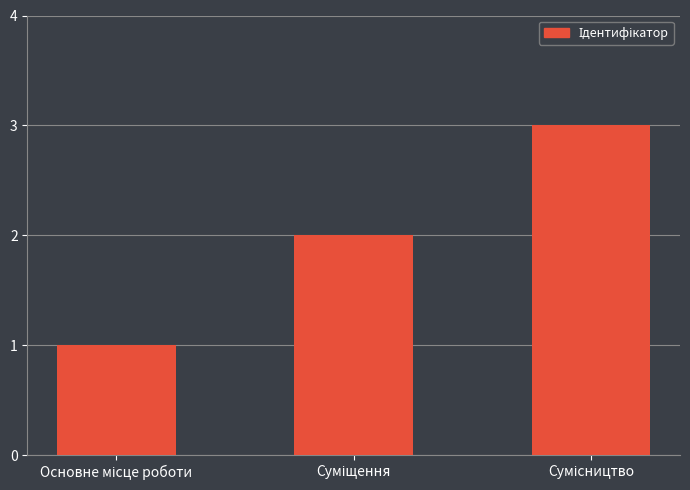

What is the value of the 1st bar from the left?

1